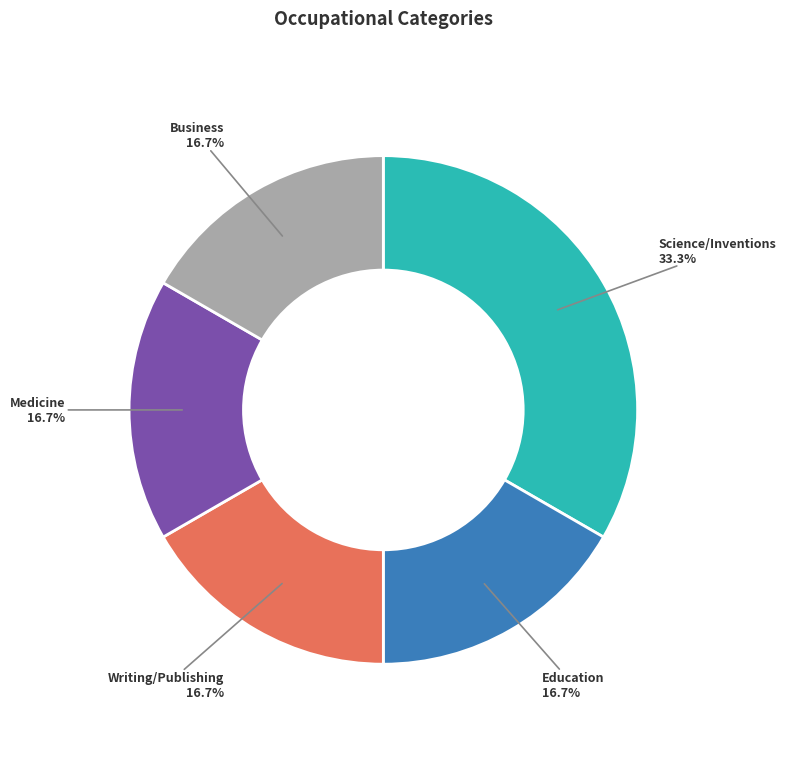

Between Science/Inventions and Medicine, which is larger?

Science/Inventions